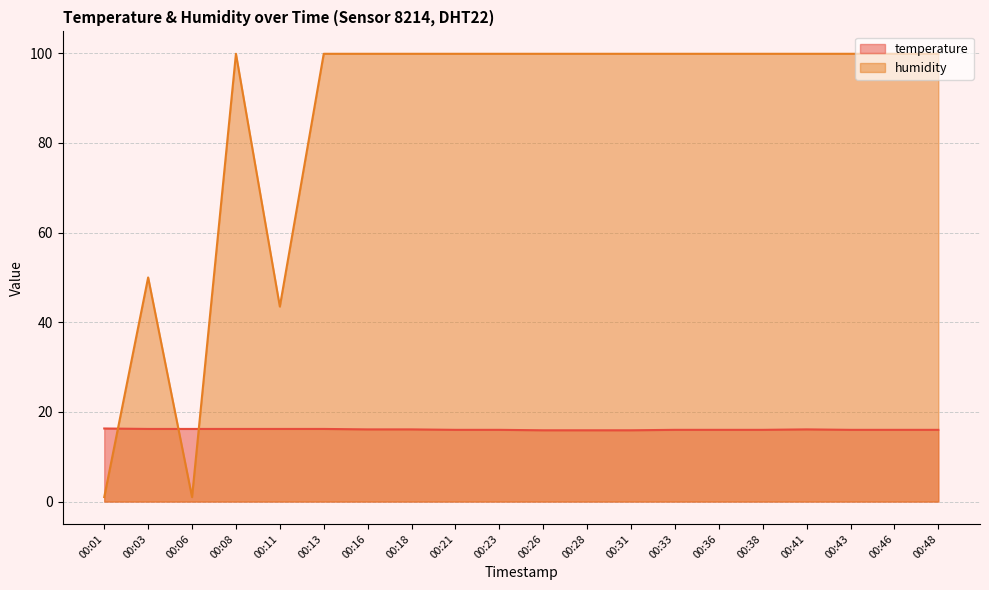

Which has a higher value, 00:13 or 00:46?

00:13